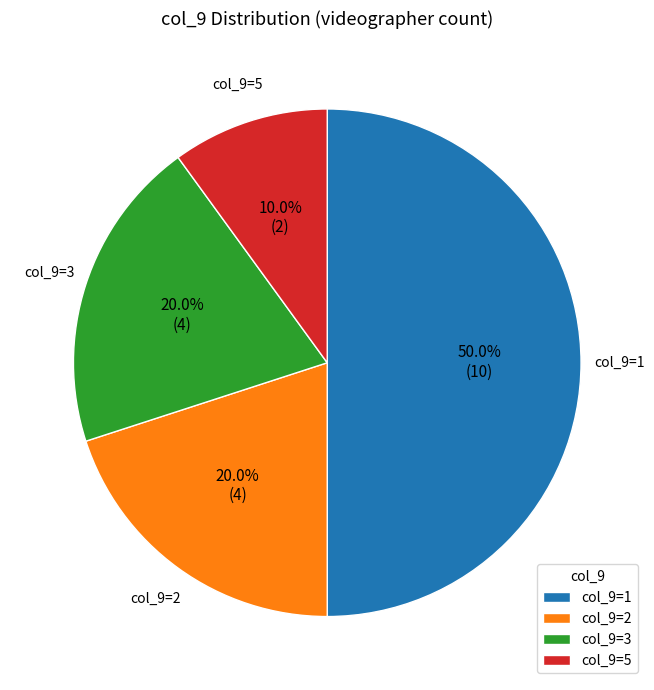

What is the total percentage of col_9=3 and col_9=2?

40.0%